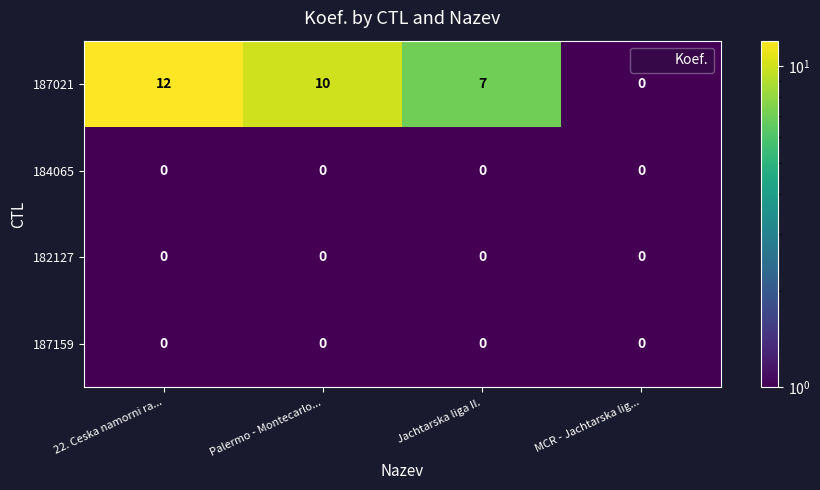

Between Palermo - Montecarlo... and Jachtarska liga II., which series saw the biggest shift?

187021